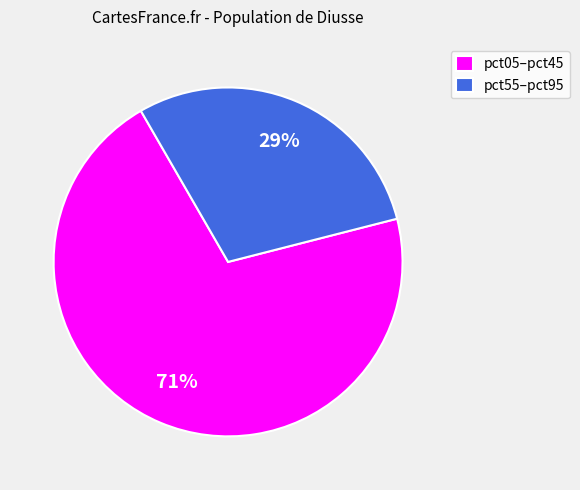

Does pct55–pct95 account for over 50% of the chart?

No